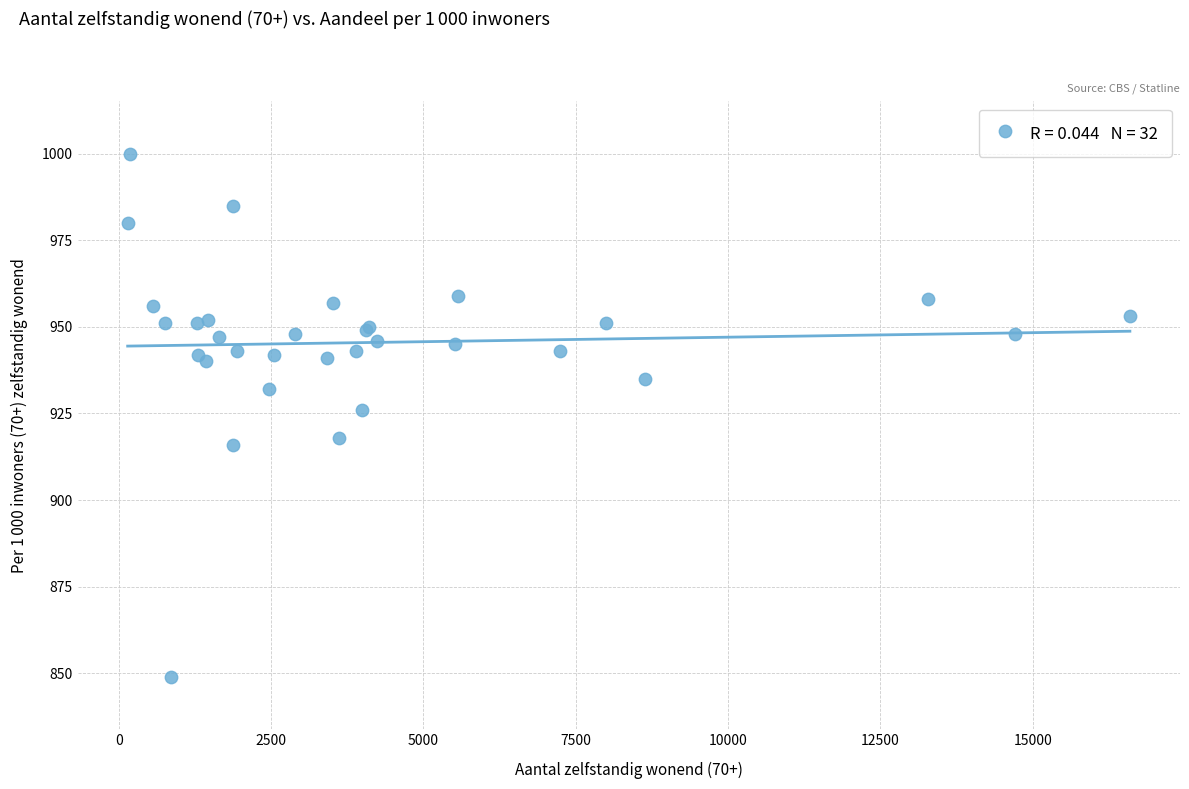

What Y value in the scatter plot is closest to 924?

926